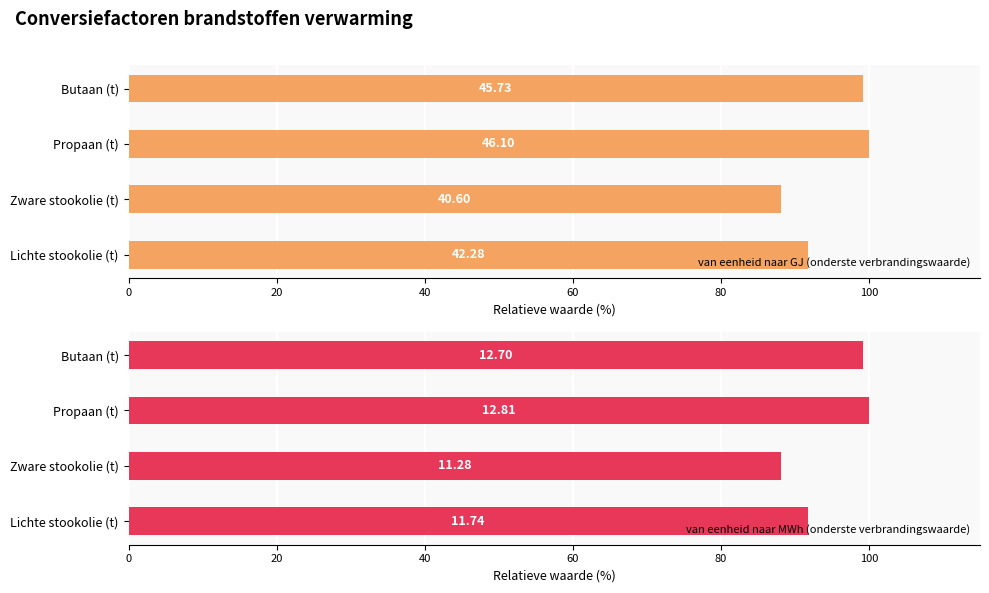

Which series has the largest range (max minus min)?

van eenheid naar GJ (onderste verbrandingswaarde)